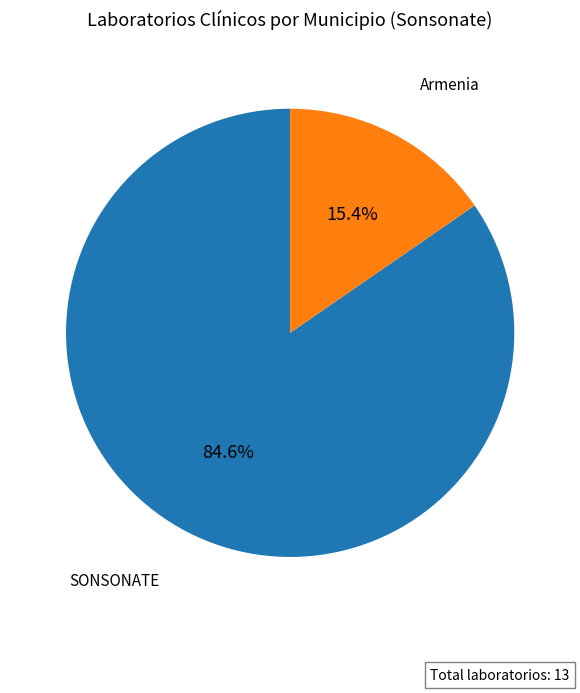

Is there any slice that represents more than half of the pie?

Yes